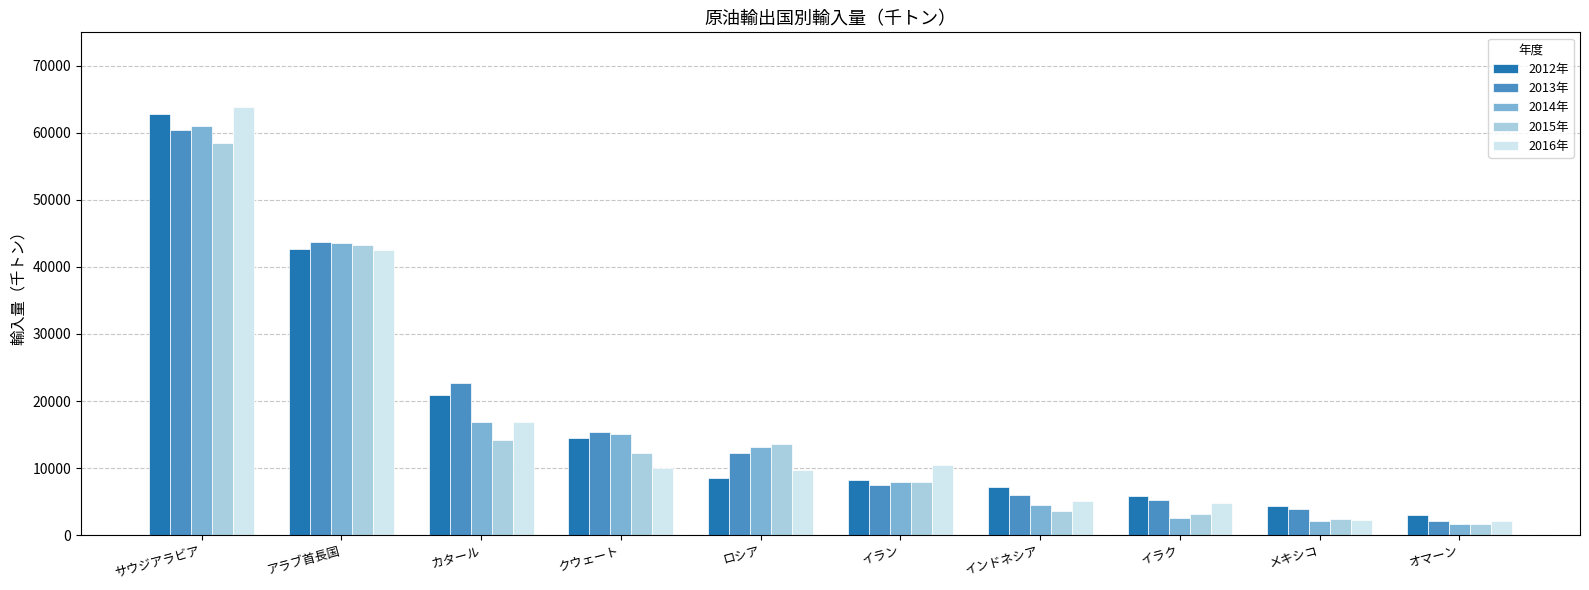

How many values in the 2016年 series are below 9946?

5